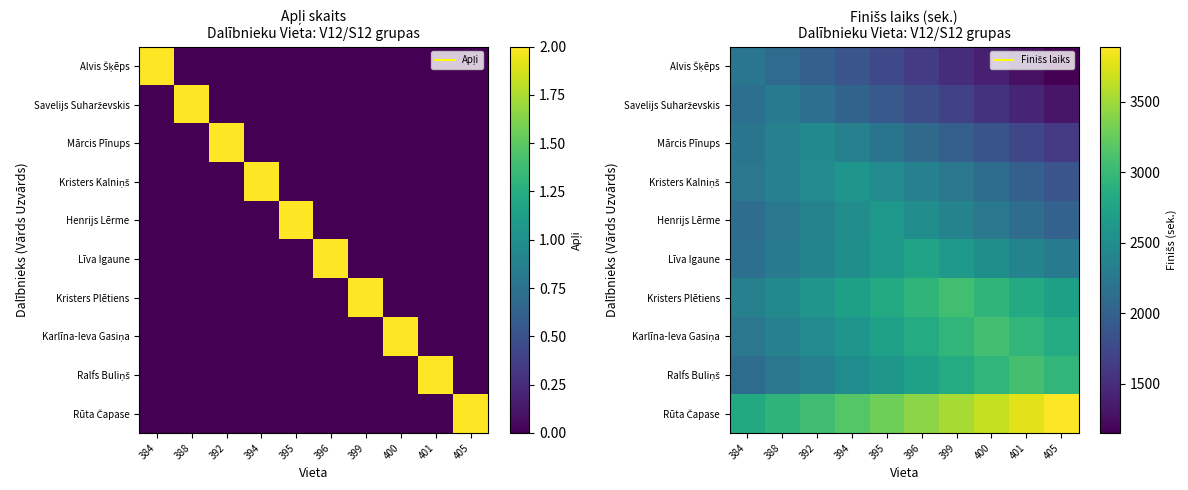

What is the total value across all series at 400?

24314